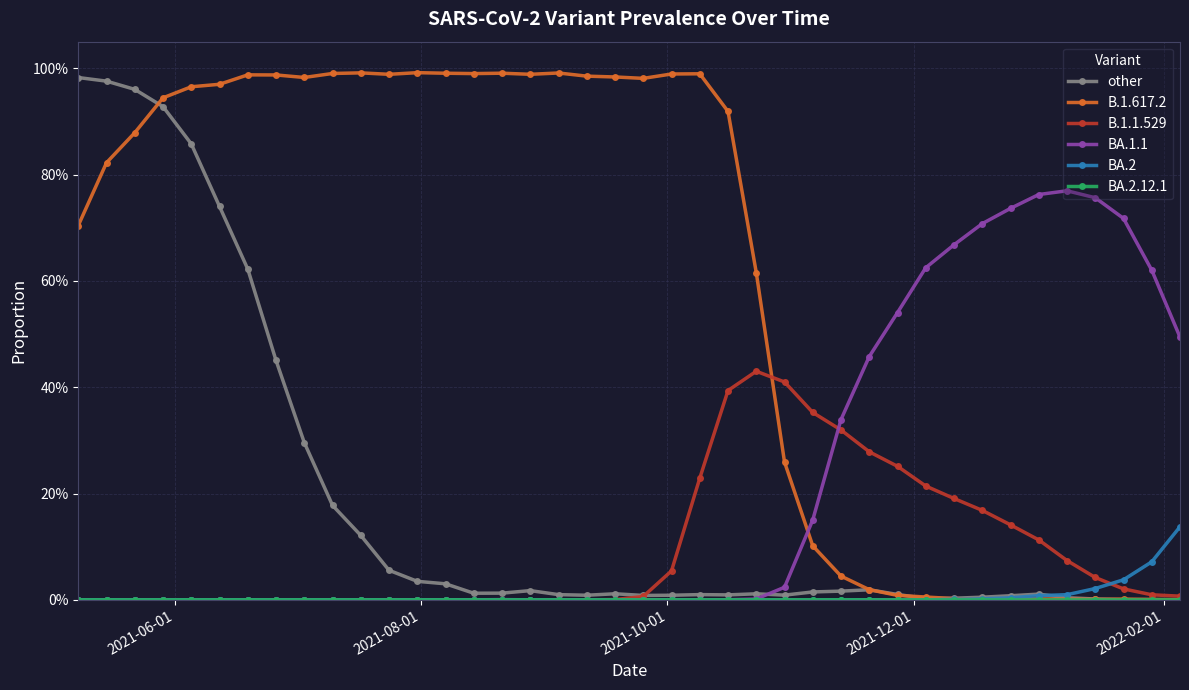

In BA.1.1, how many points are lower than both neighbors (excluding endpoints)?

1